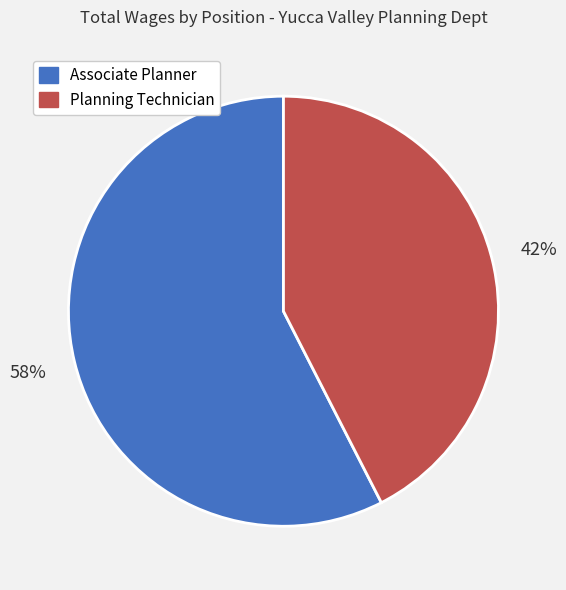

What is the ratio of the value at Associate Planner to the value at Planning Technician?

1.4